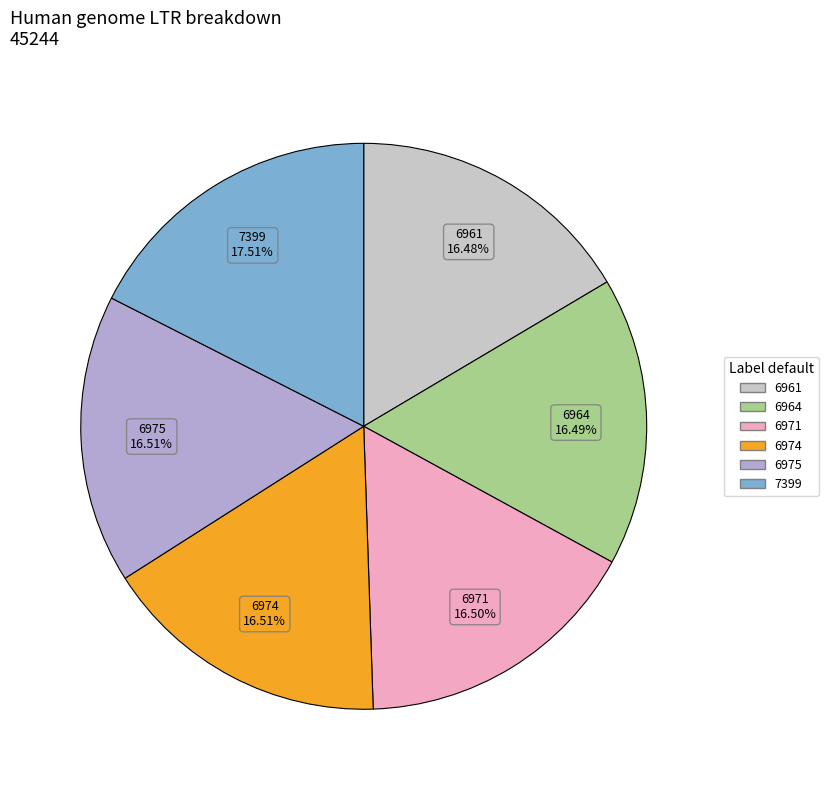

Does 6961 represent more than half of the total?

No